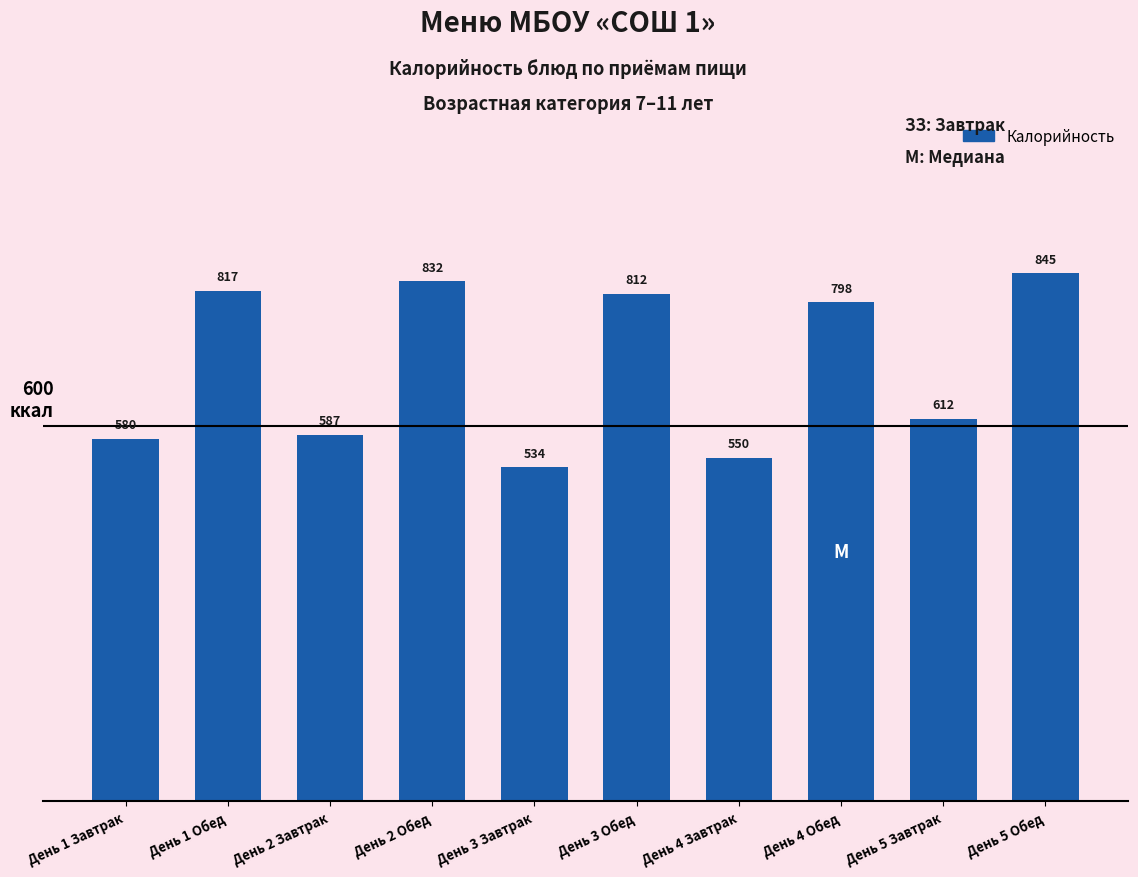

What position from the left is День 5 Обед?

10